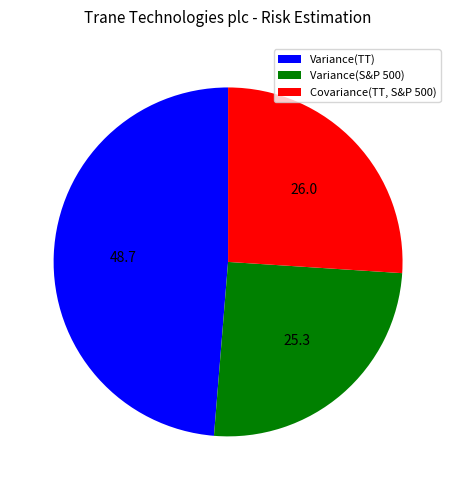

Does Variance(S&P 500) account for over 50% of the chart?

No